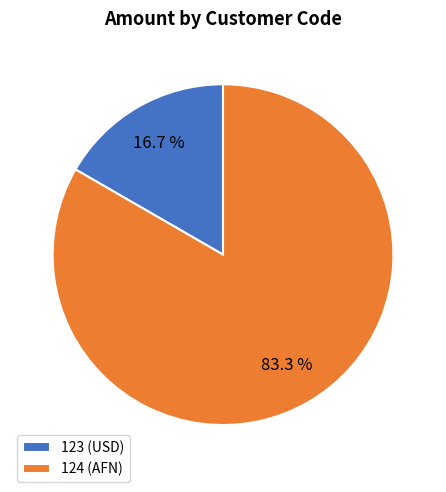

To the nearest percent, what is the combined percentage of 123 (USD) and 124 (AFN)?

100%